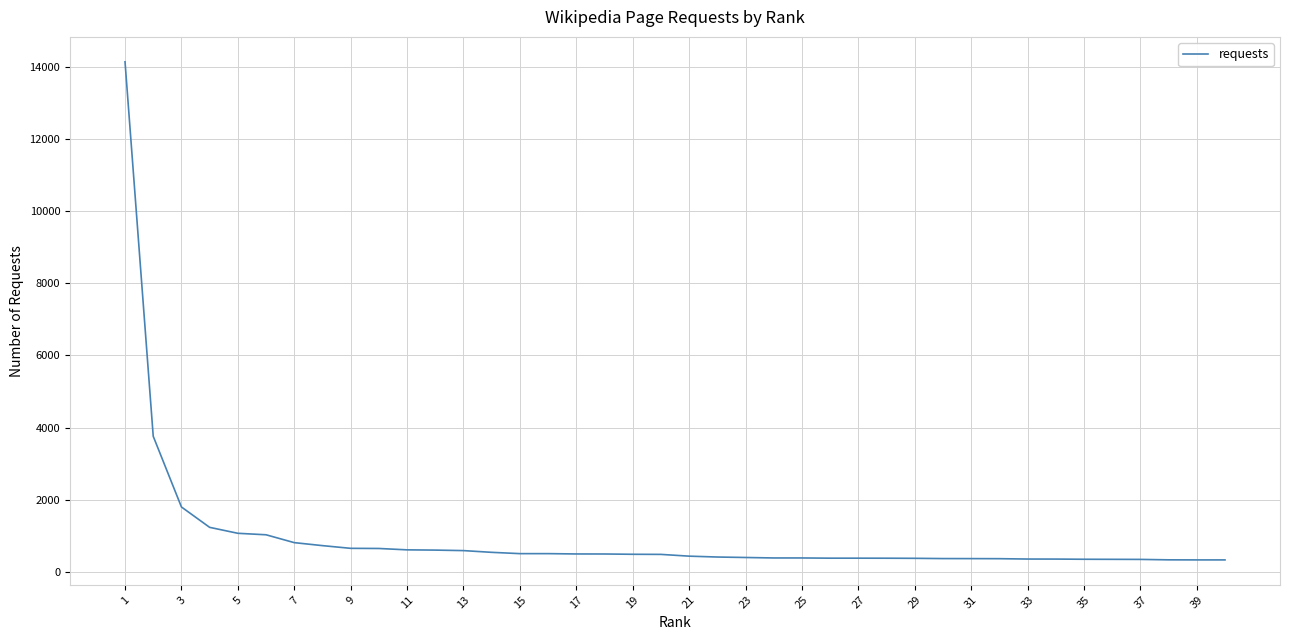

What is the difference between the maximum and minimum values?

13816